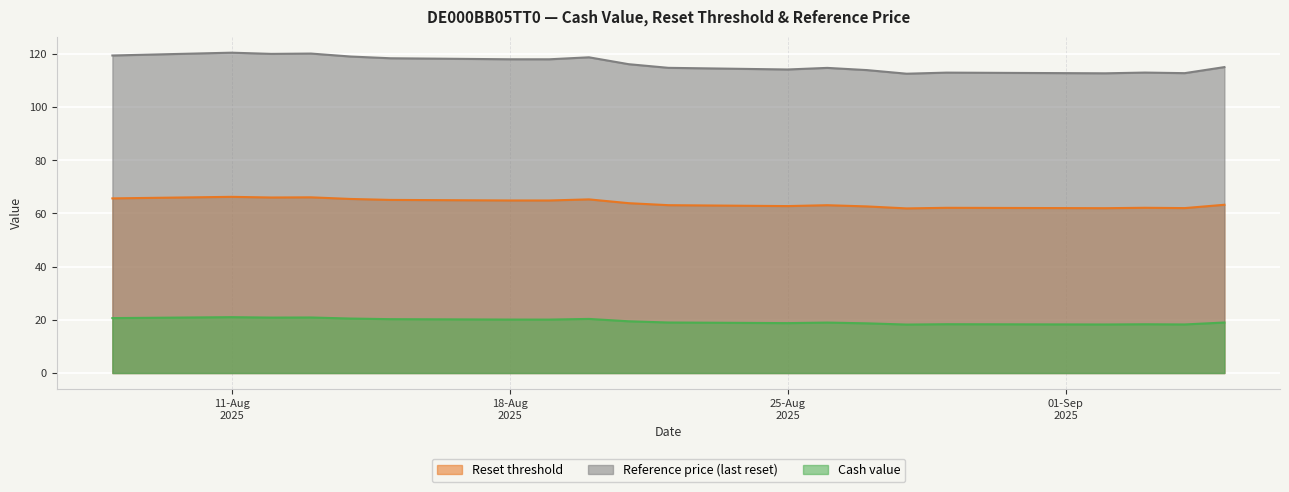

What is the average value of the Cash value series?

19.5